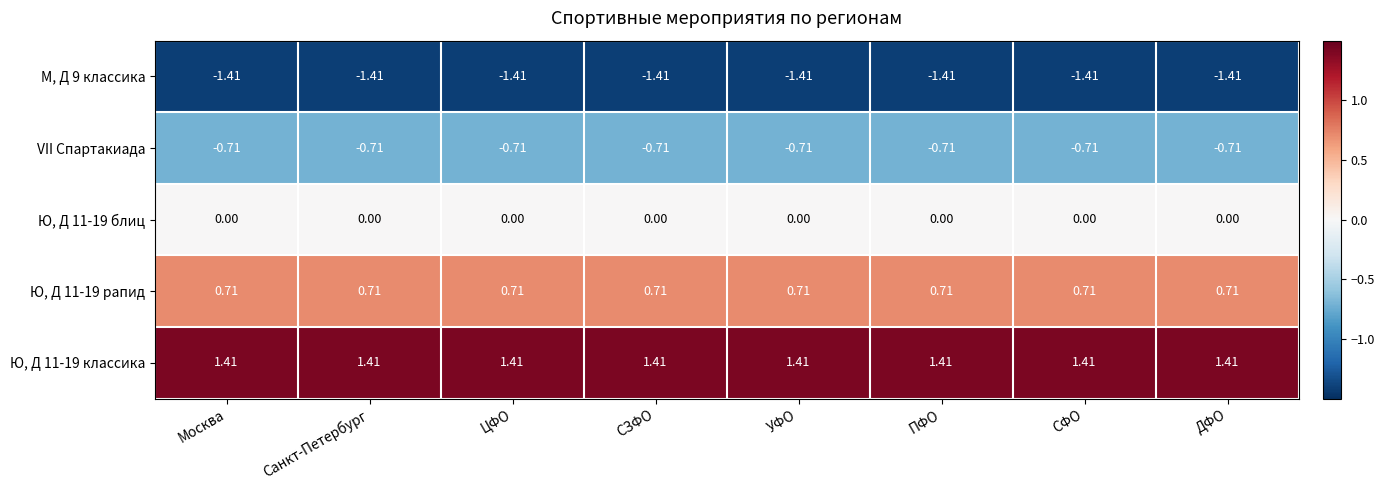

Is the value of Ю, Д 11-19 классика at Москва greater than the value of Ю, Д 11-19 блиц at ЦФО?

Yes